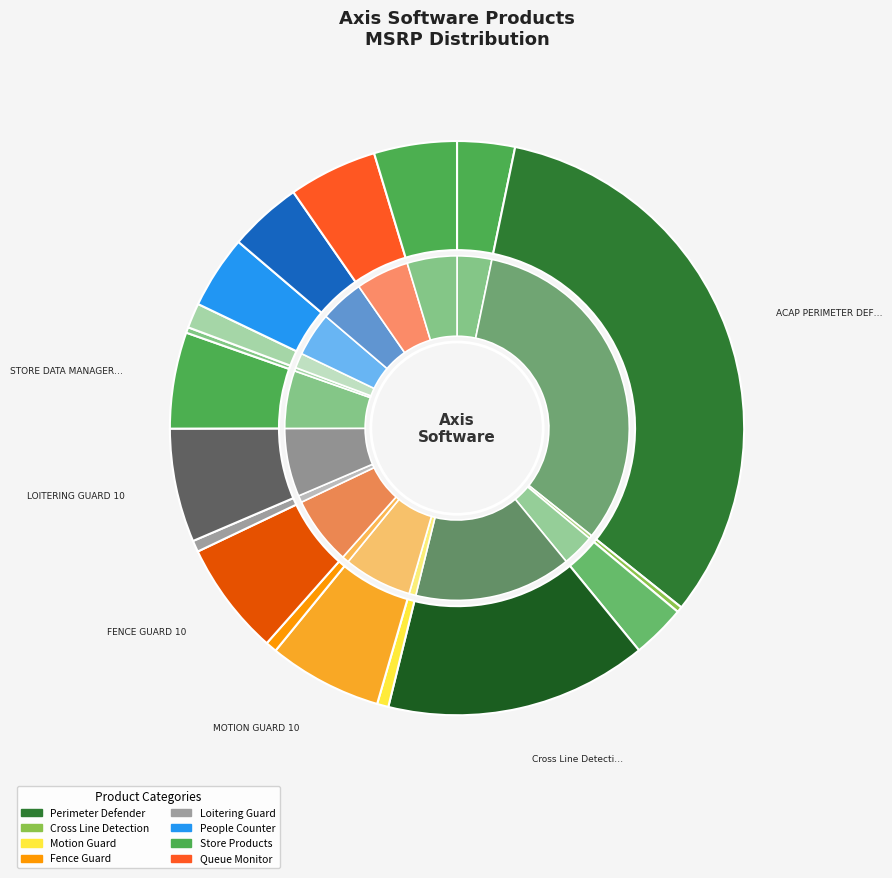

What is the total percentage of OCCUPANCY ESTIMATOR and STORE DATA MANAGER 1CH?

5.0%